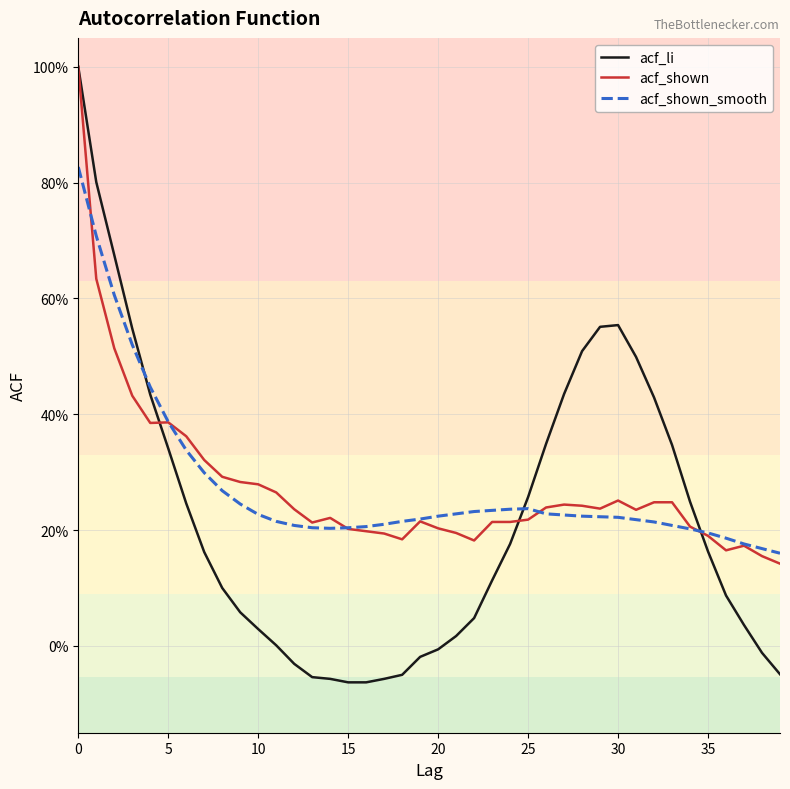

How many acf_shown_smooth values are between 0 and 1?

40